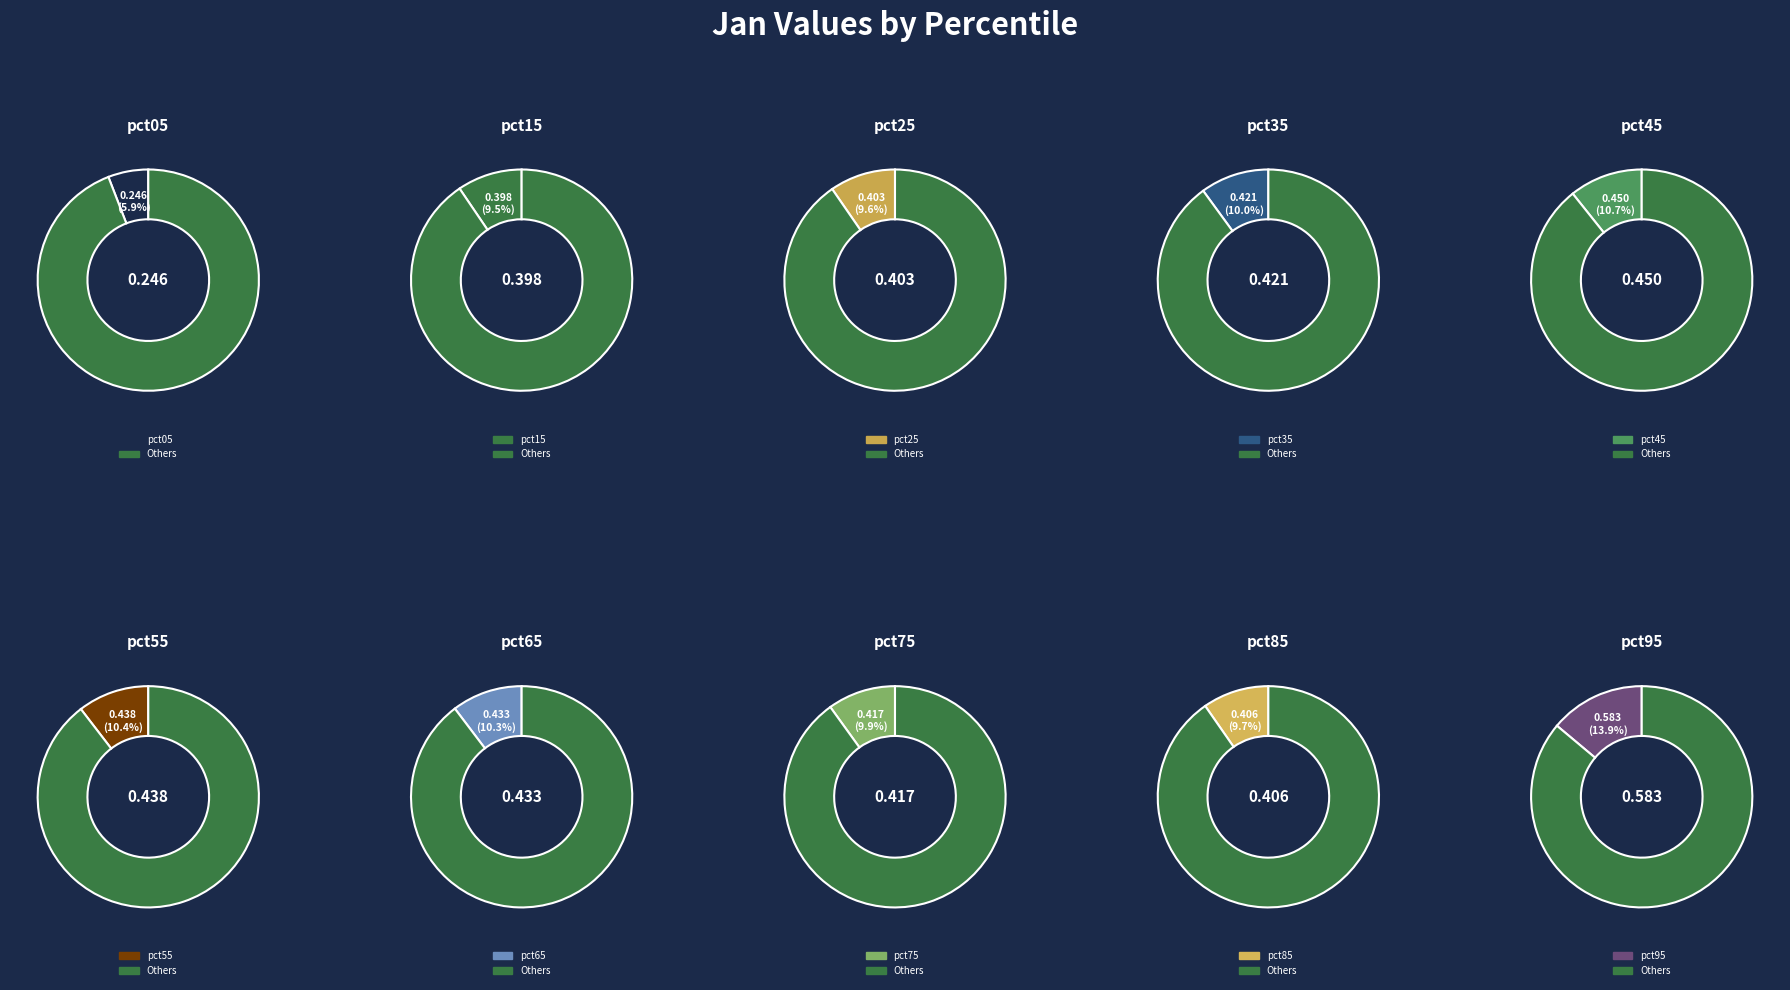

To the nearest percent, what portion does pct55 represent?

10%